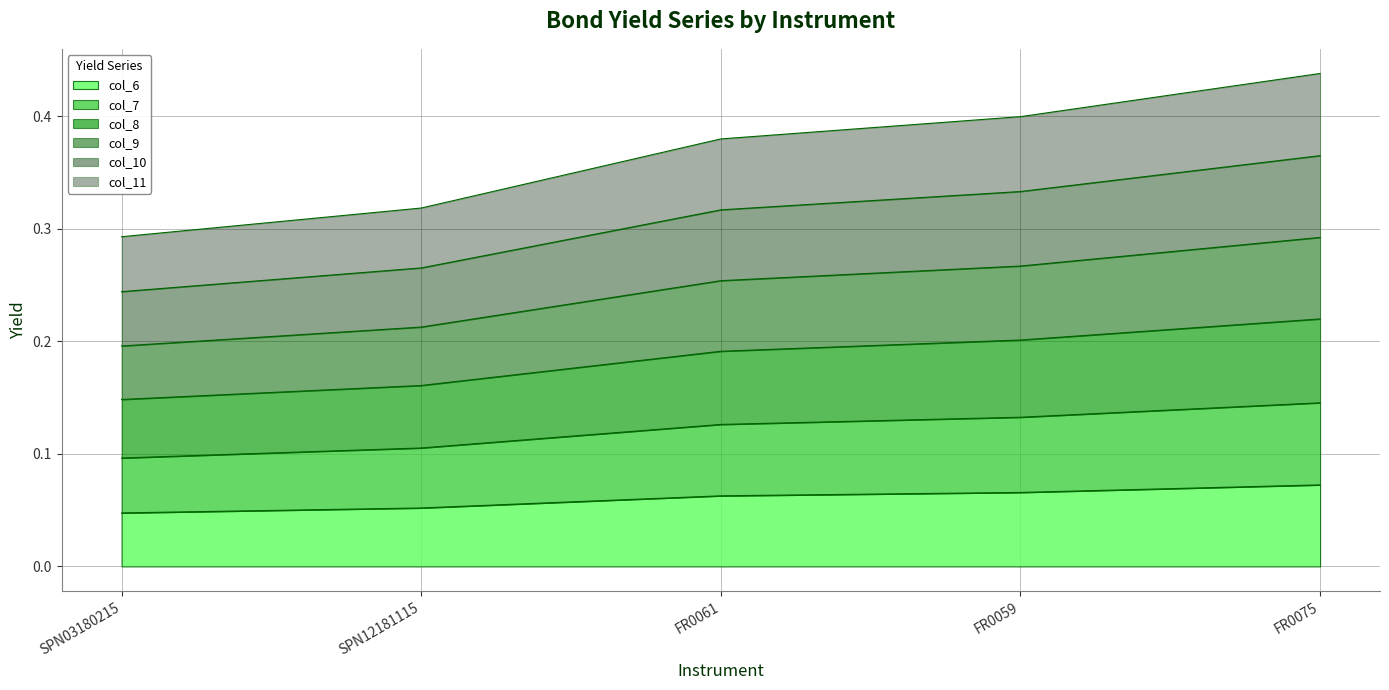

Does the chart display data point markers on the line(s)?

No